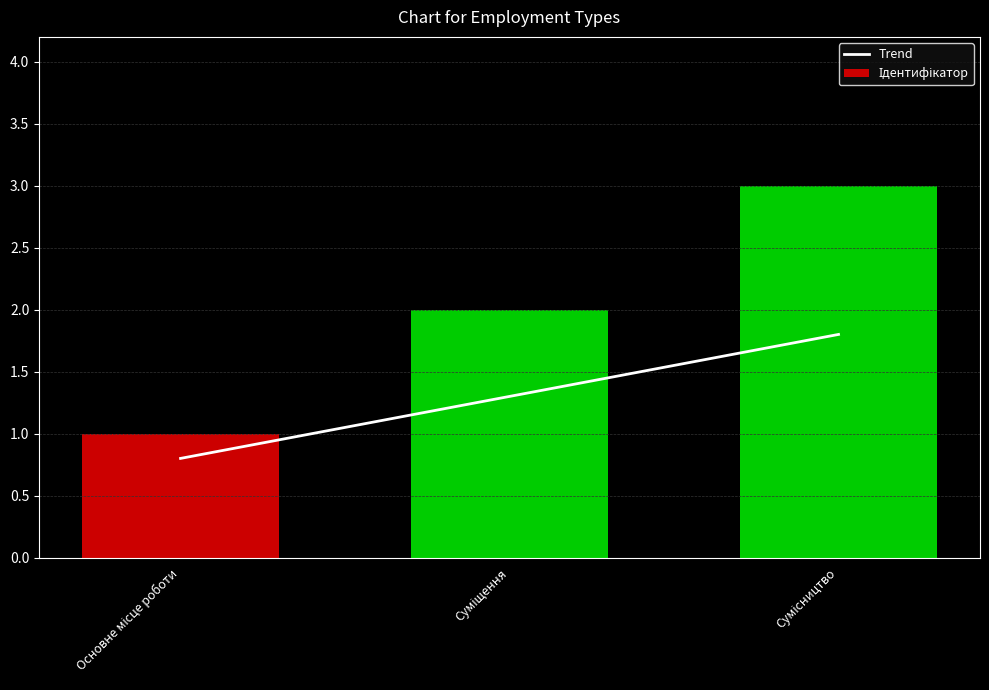

Which series has the largest range (max minus min)?

Ідентифікатор